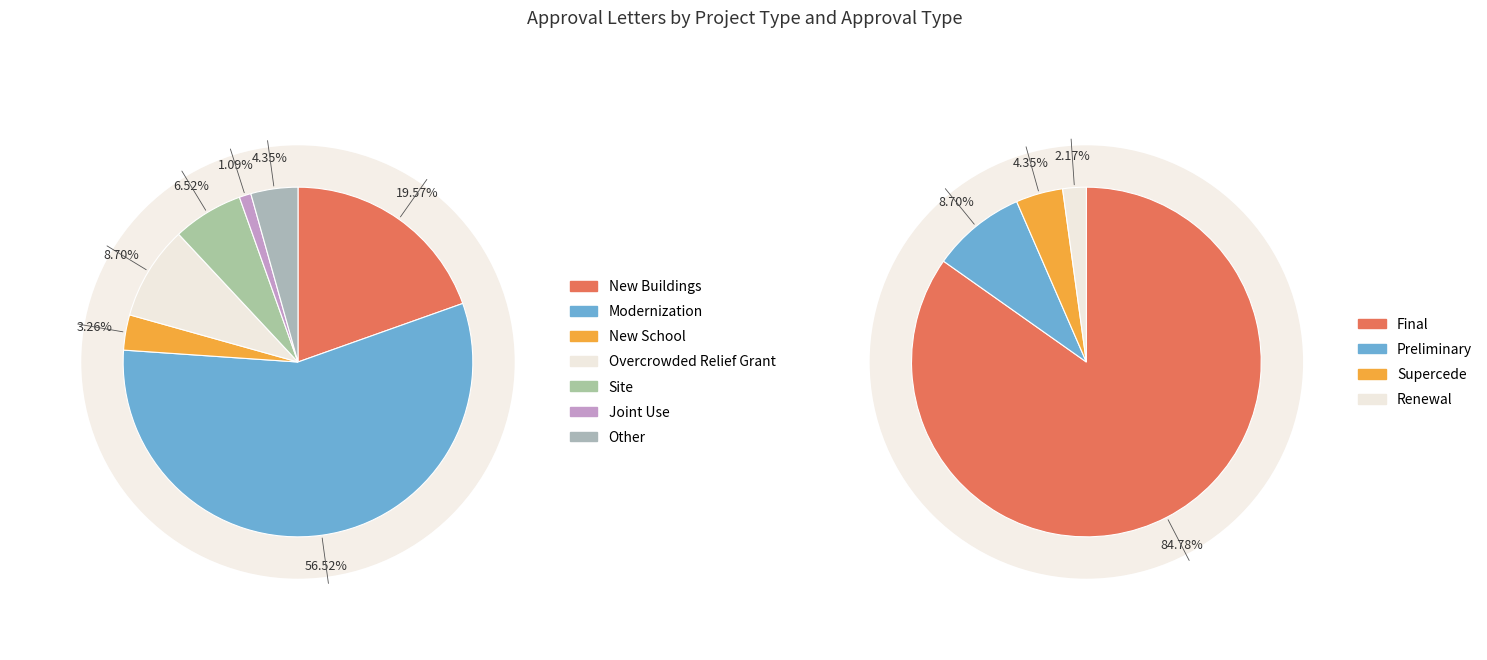

Count the number of slices in the pie.

7